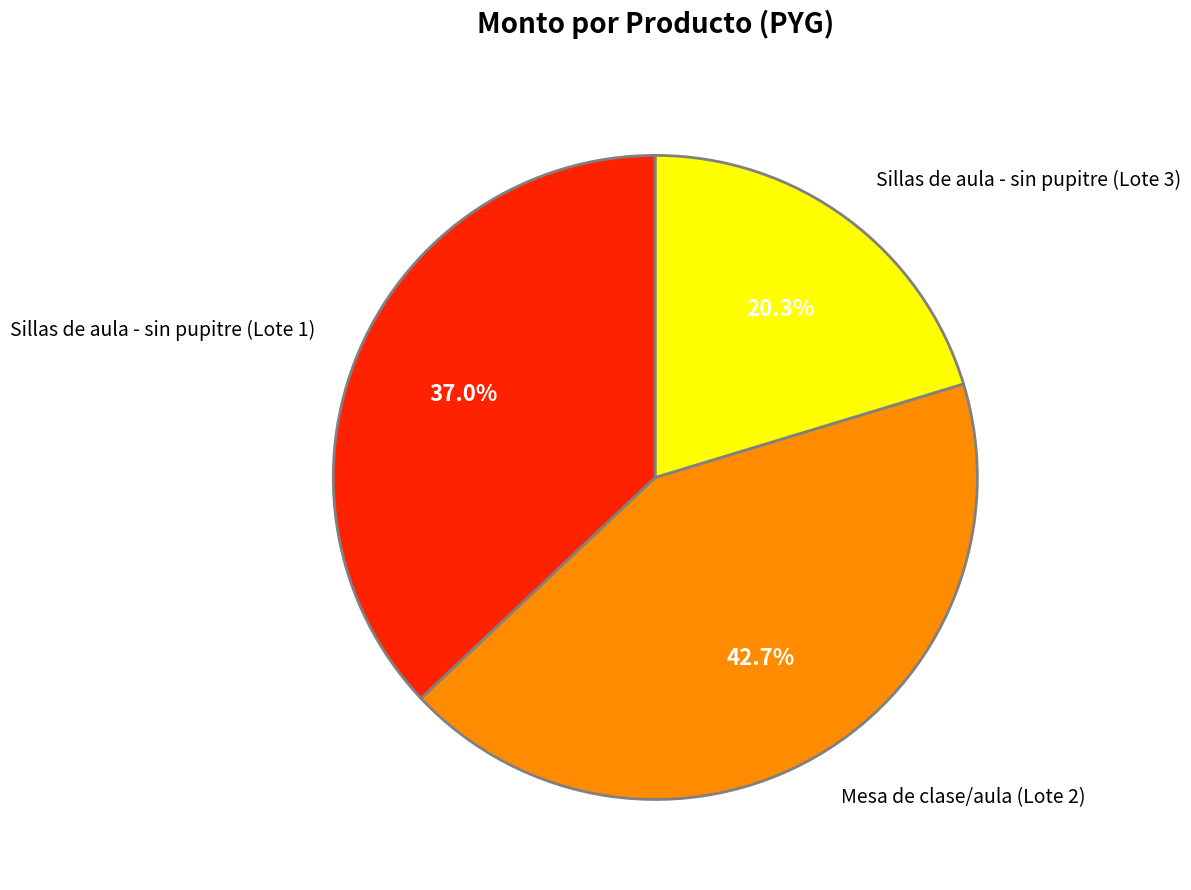

To the nearest percent, what is the combined percentage of Mesa de clase/aula (Lote 2) and Sillas de aula - sin pupitre (Lote 3)?

63%